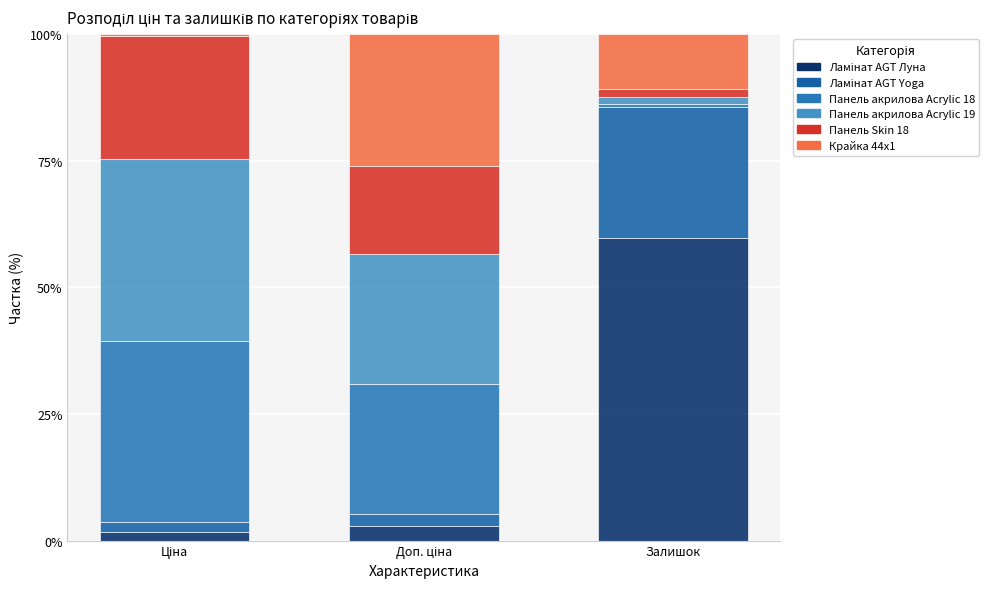

How many bars are there in total?

3